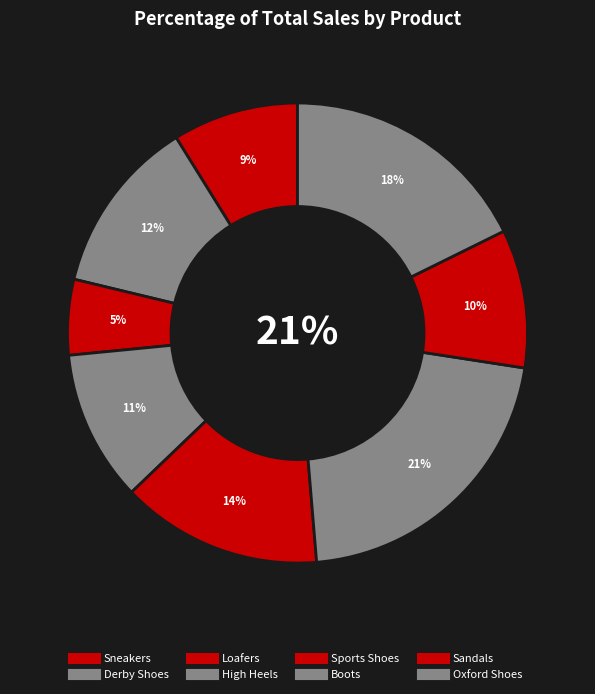

How many slices are in this pie chart?

8